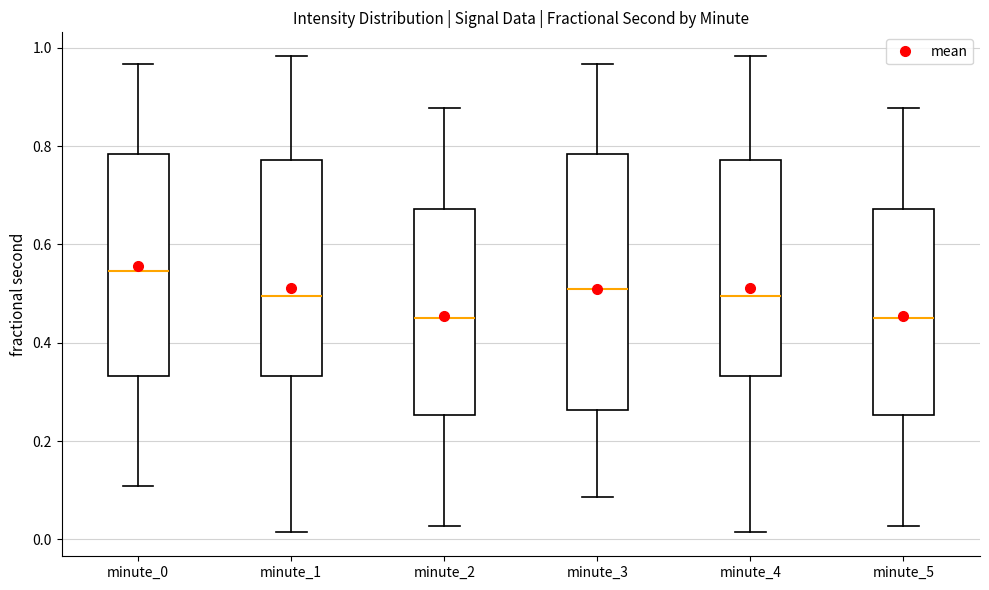

Where does the median line of the box for minute_4 sit on the y-axis? The values are not printed on the chart, so give them approximately, as read against the axis.

0.50